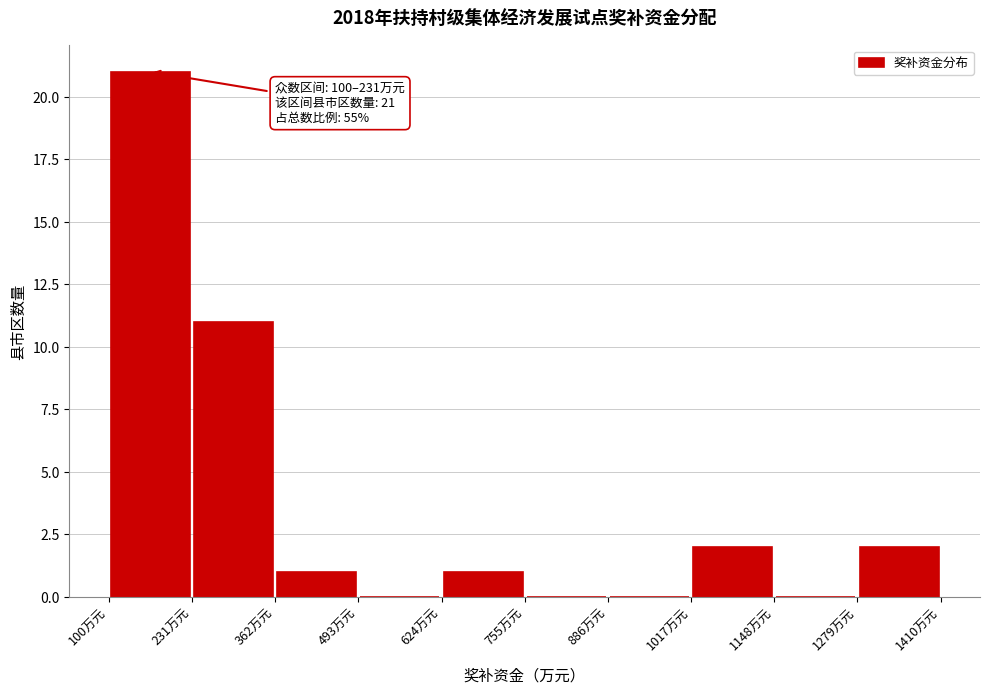

Over which range of the x-axis is the bar tallest?

100 to 240